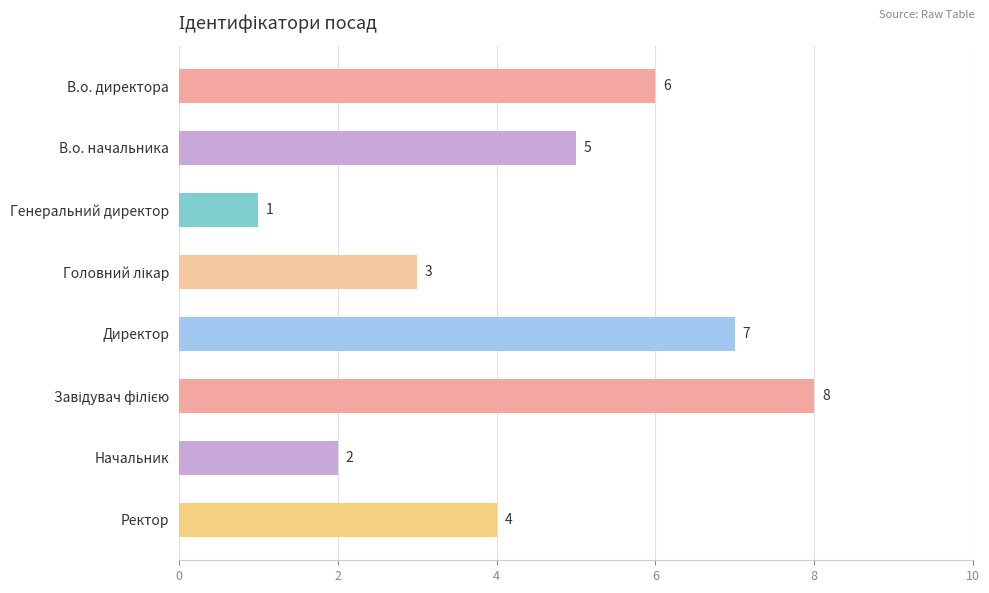

Reading bottom to top, list all the values displayed in this chart.

4	2	8	7	3	1	5	6